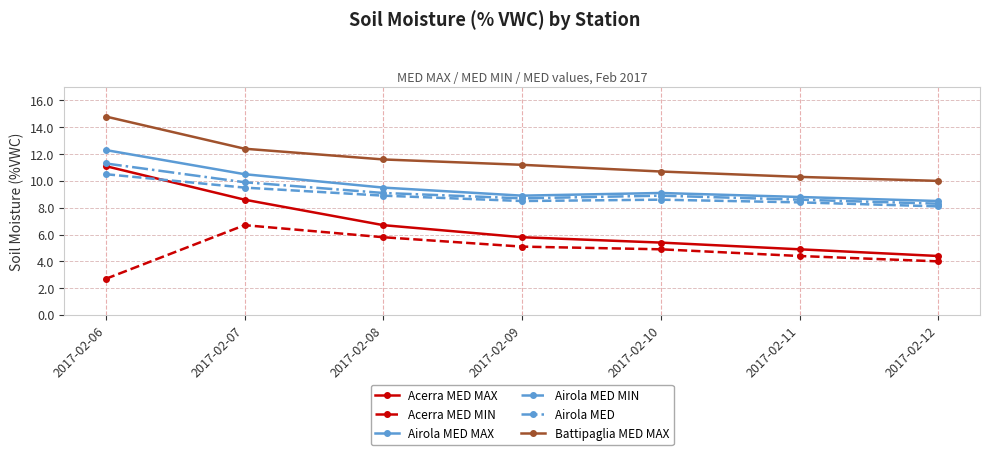

True or false: Airola MED and Airola MED MIN cross at least once.

False